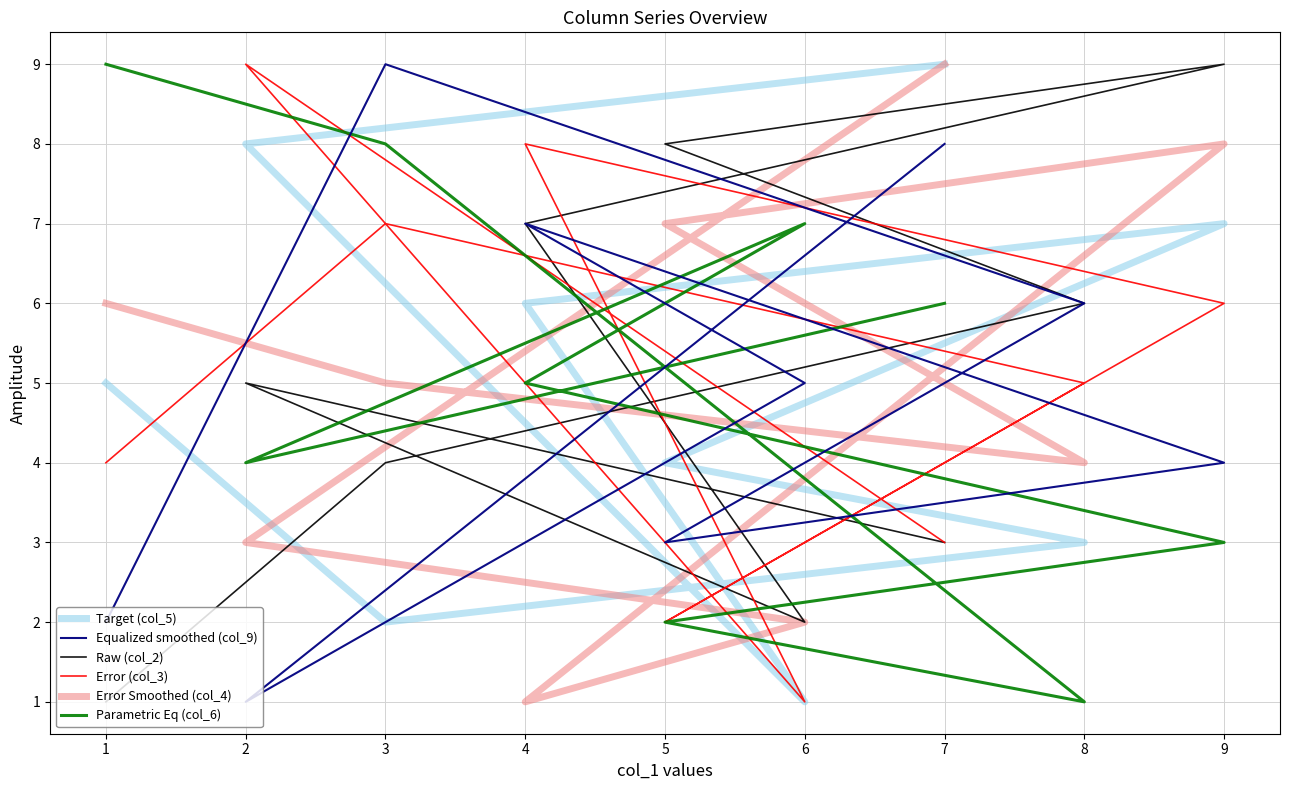

The Error Smoothed (col_4) series shows 6 at 1. True or false?

True